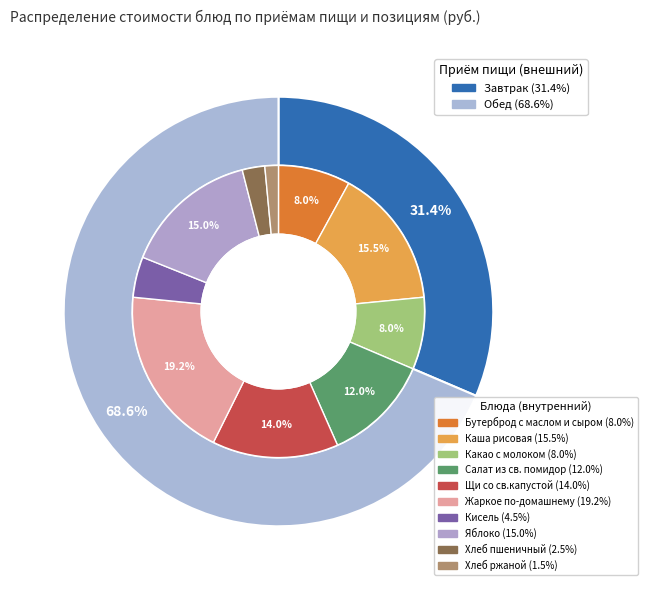

Does any single category account for the majority?

No